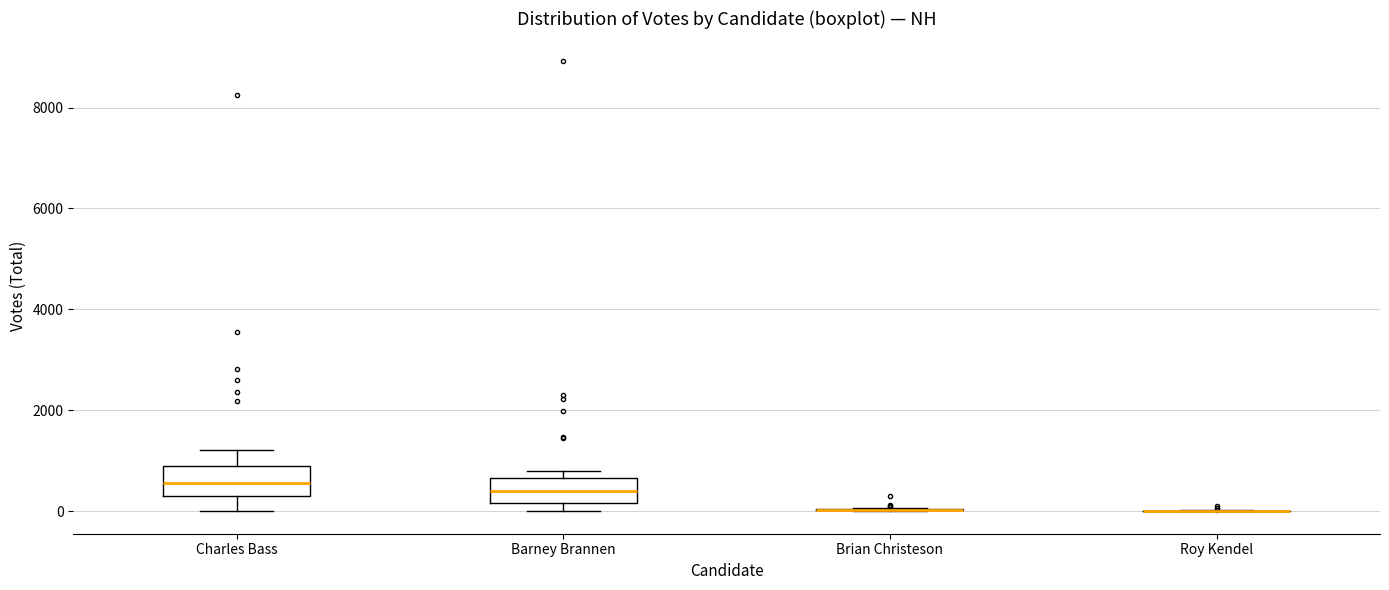

Reading left to right, transcribe this box plot: for each box, give where its median line is, the range the box spans, and where its two whiskers end, as read against the y-axis. The values are not printed on the chart, so give them approximately, as read against the axis.

Charles Bass: median 600, box 400 to 800, whiskers 0 to 1200
Barney Brannen: median 400, box 200 to 600, whiskers 0 to 800
Brian Christeson: box collapsed to a line at 0, whiskers 0 to 0
Roy Kendel: box collapsed to a line at 0, whiskers 0 to 0